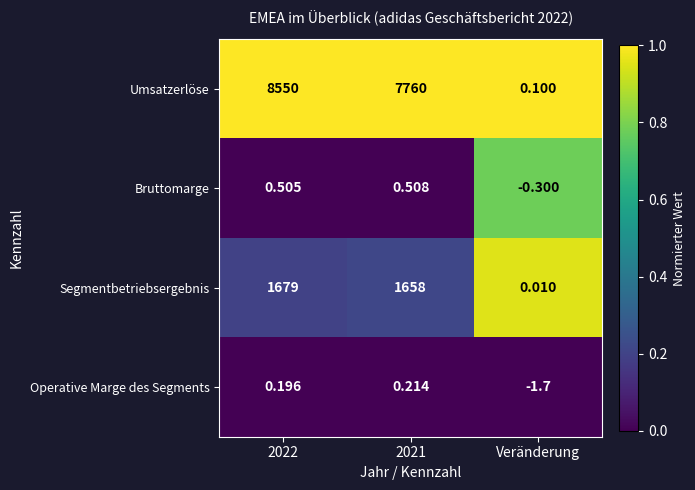

Which category has the lowest value in the Segmentbetriebsergebnis series?

Veränderung